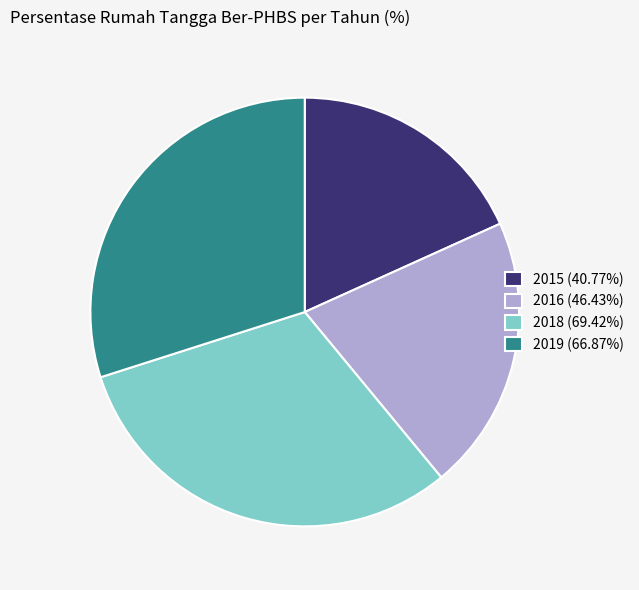

What is the ratio of the value at 2016 (46.43%) to the value at 2015 (40.77%)?

1.1